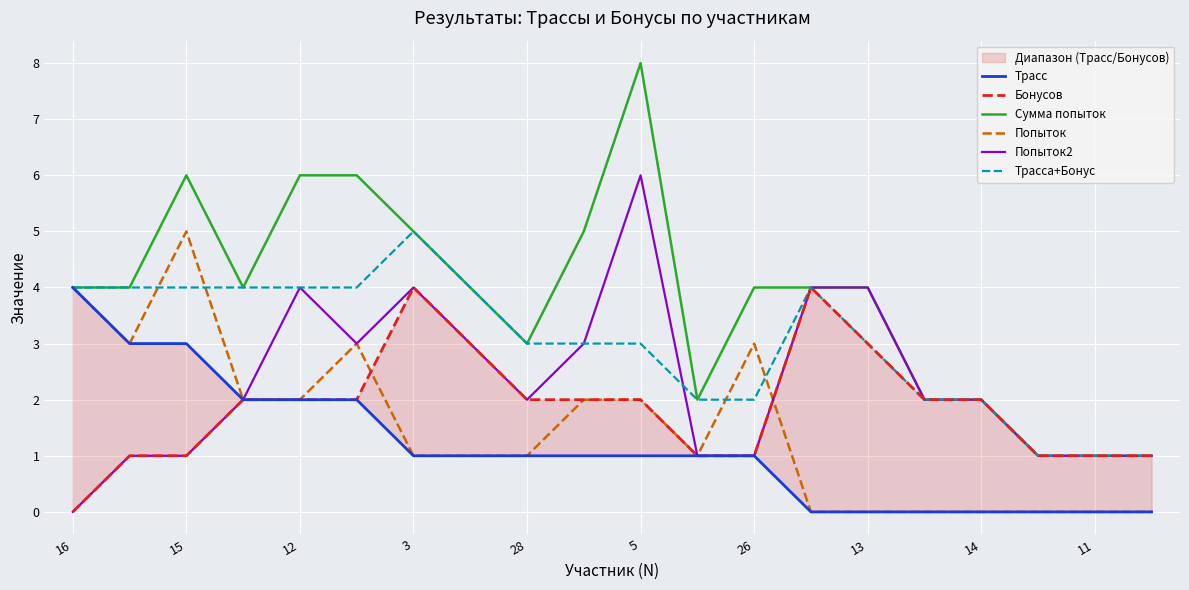

What is the highest value of the Попыток series?

5